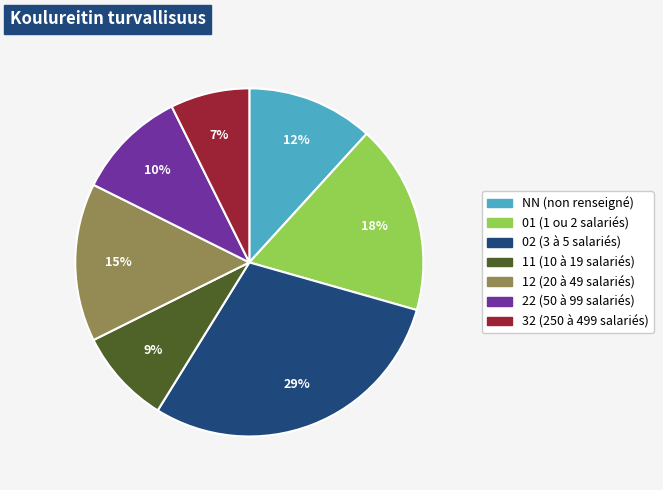

To the nearest percent, what percentage of the pie is NN?

12%